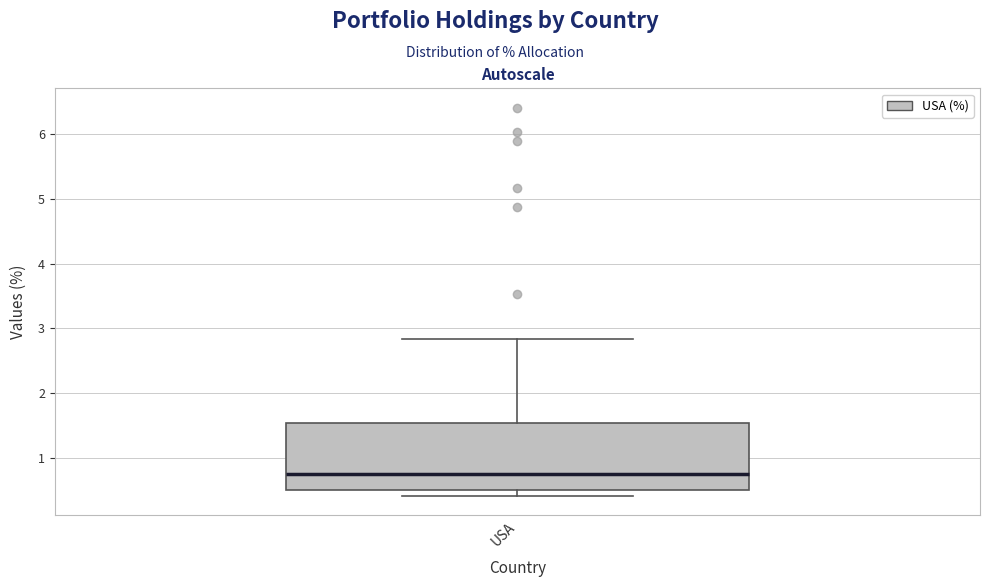

Read this box plot against the y-axis: the position of the median line, the range covered by the box, and the ends of both whiskers. The values are not printed on the chart, so give them approximately, as read against the axis.

median 0.7, box 0.5 to 1.5, whiskers 0.4 to 2.8